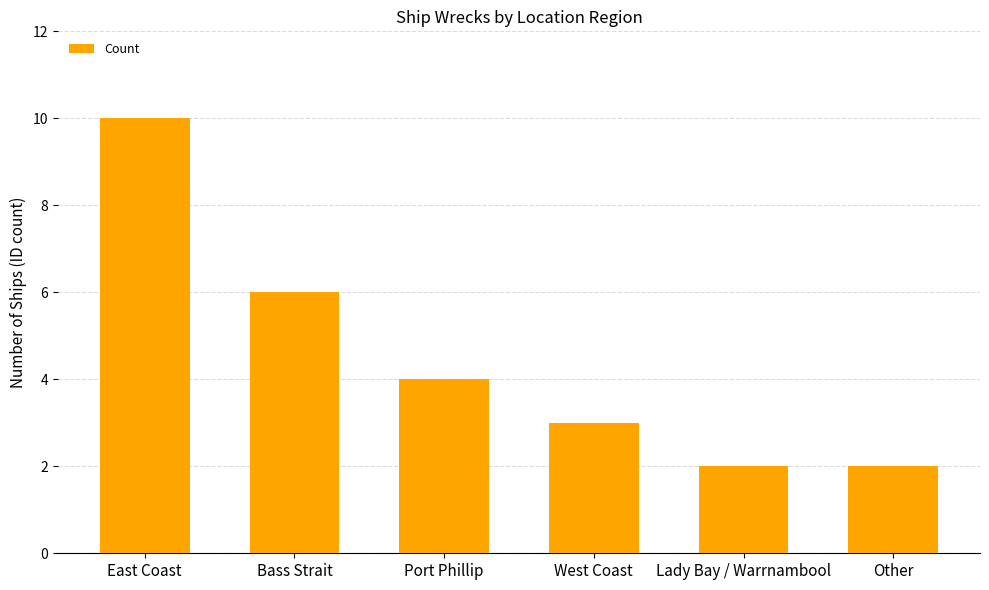

How many values are below 4?

3